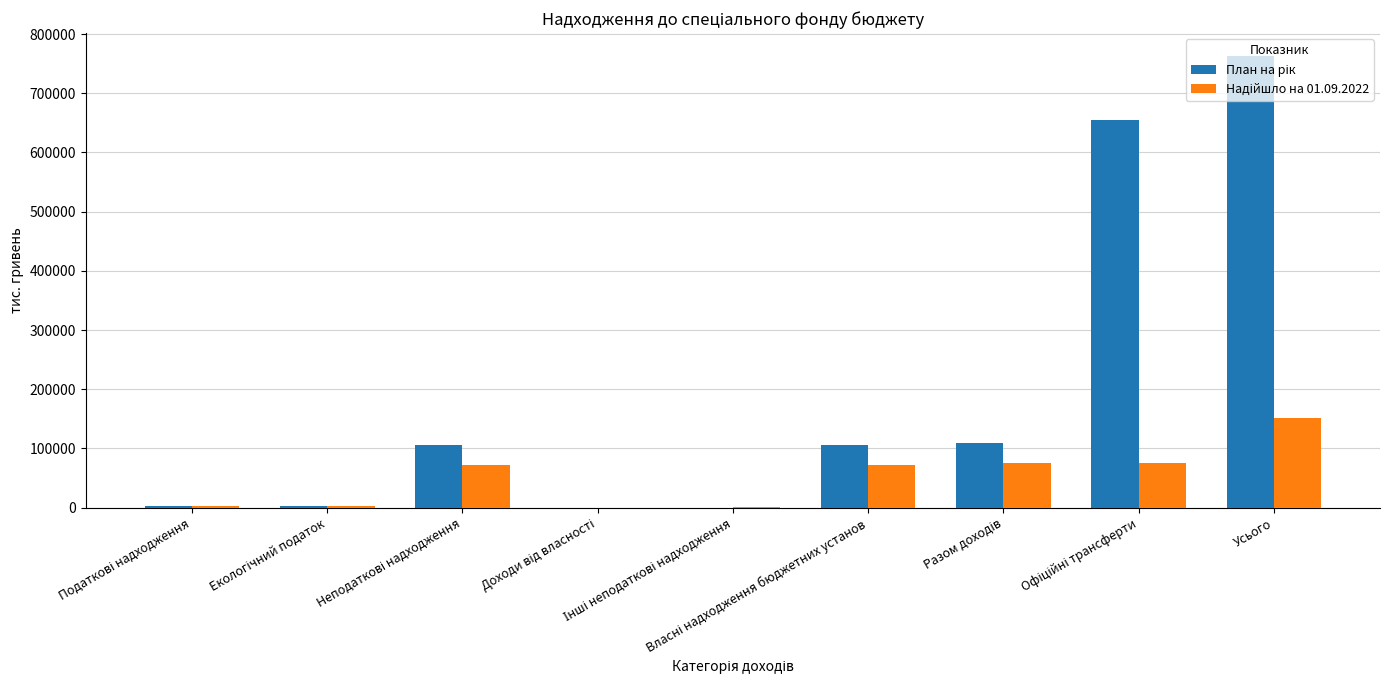

What is the greatest value displayed?

763342.9